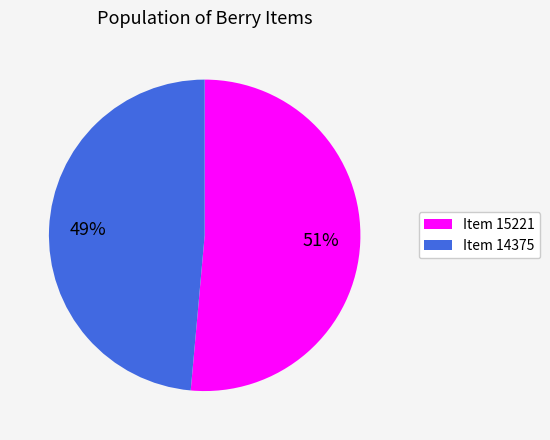

To the nearest percent, what percentage of the pie is Item 14375?

49%